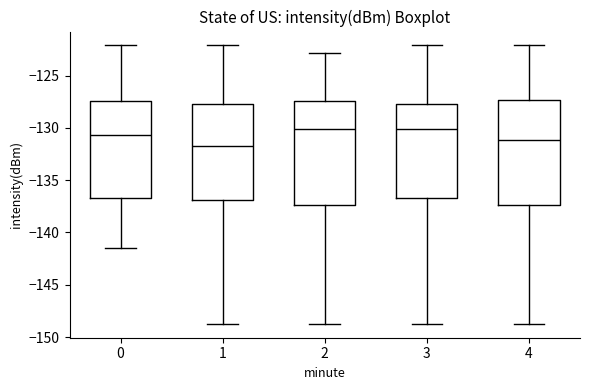

Where is the upper edge of the box at x = 0 on the y-axis? The values are not printed on the chart, so give them approximately, as read against the axis.

-127.5